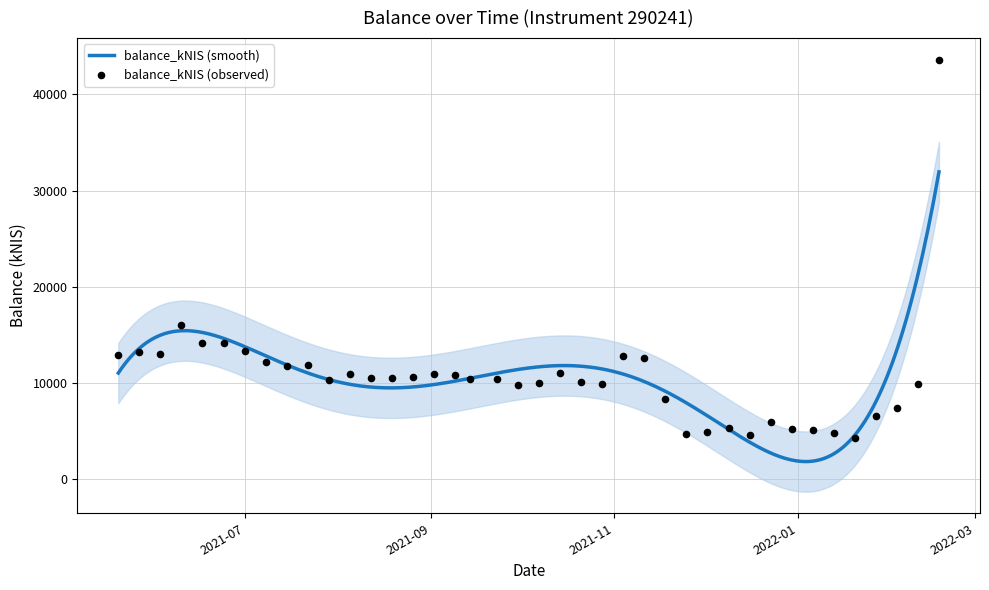

Between 2021-09-09 and 2021-08-19, which is larger?

2021-09-09